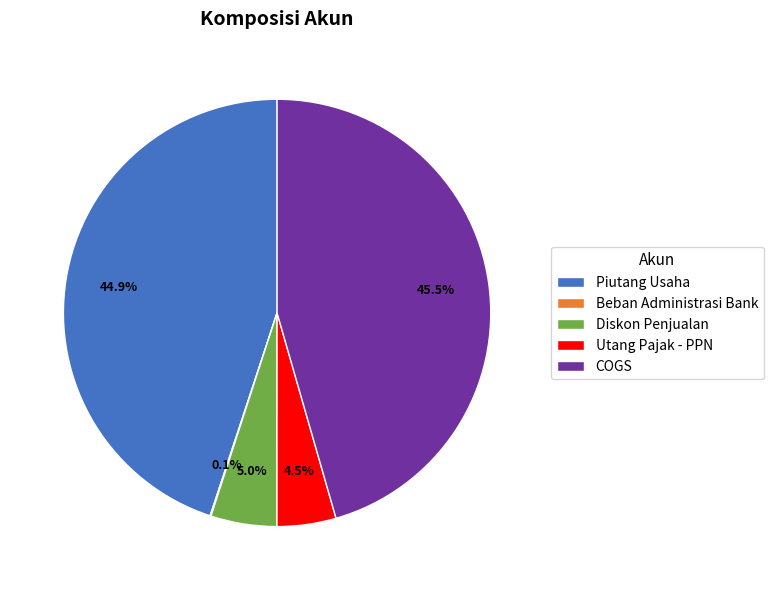

Does any single category account for the majority?

No